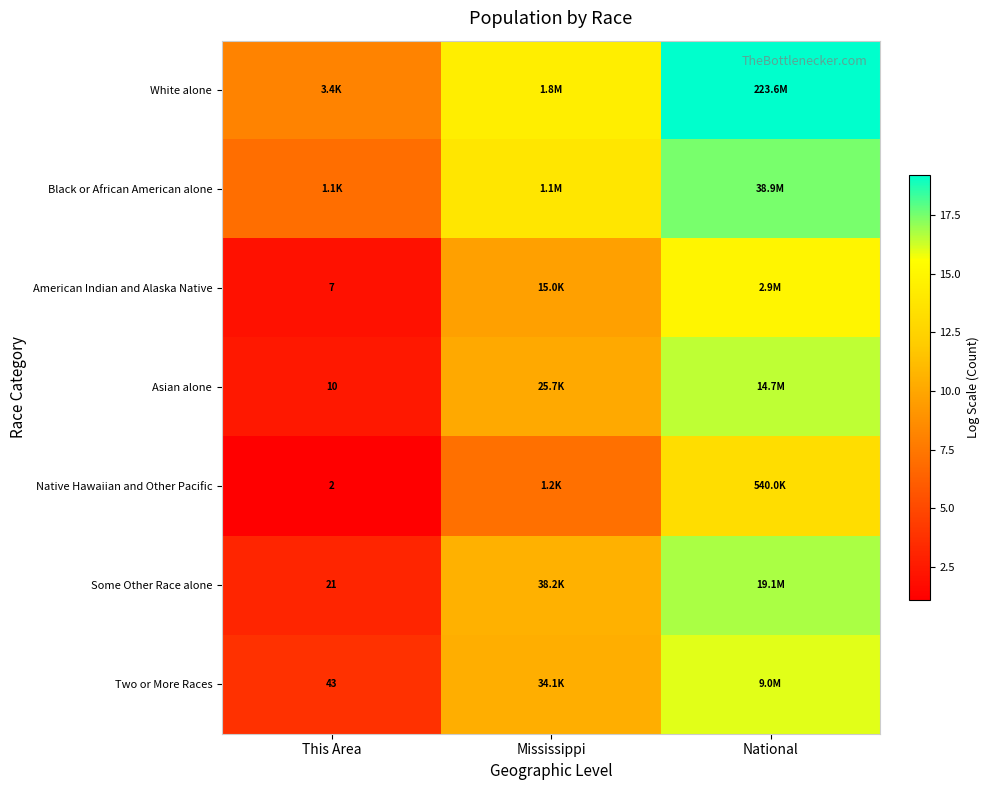

At Mississippi, list the series in order from smallest to largest.

Native Hawaiian and Other Pacific, American Indian and Alaska Native, Asian alone, Two or More Races, Some Other Race alone, Black or African American alone, White alone